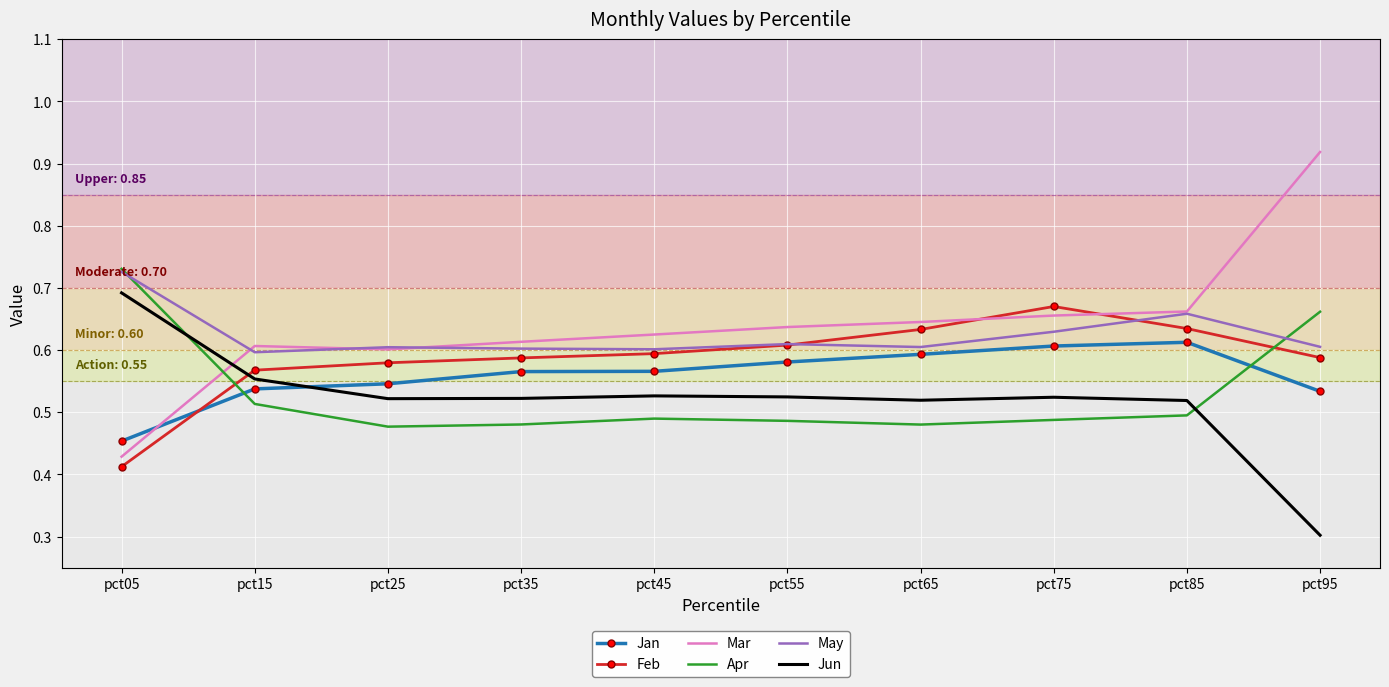

True or false: Jan and Feb intersect in this chart.

True